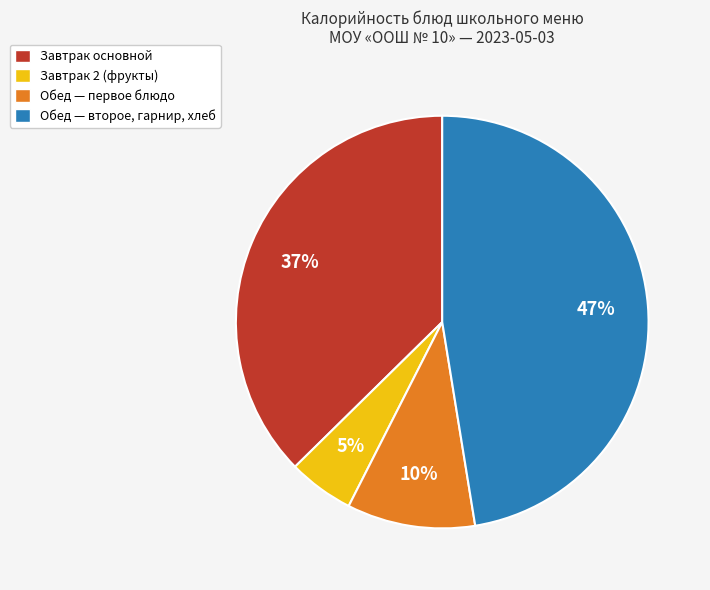

What percentage is the Обед — первое блюдо slice, to the nearest percent?

10%